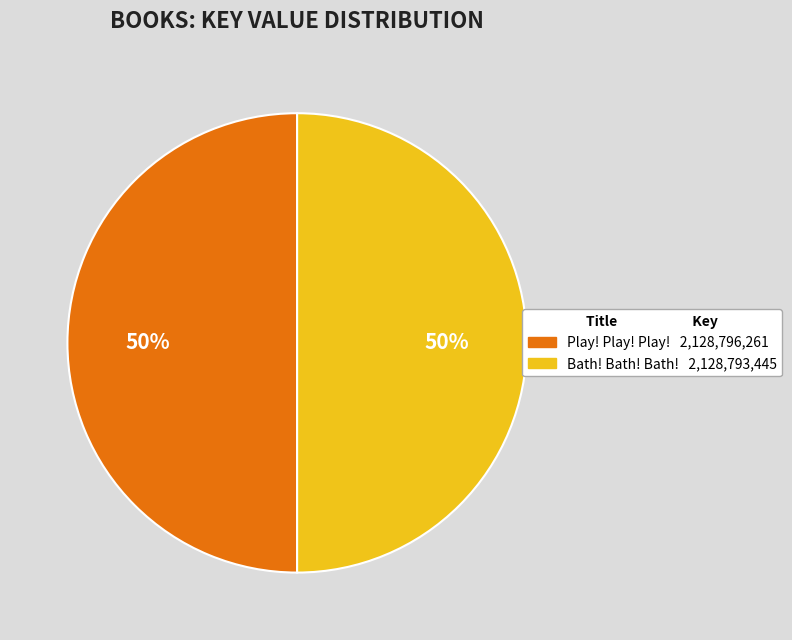

To the nearest percent, what percentage of the pie is Bath! Bath! Bath!?

50%